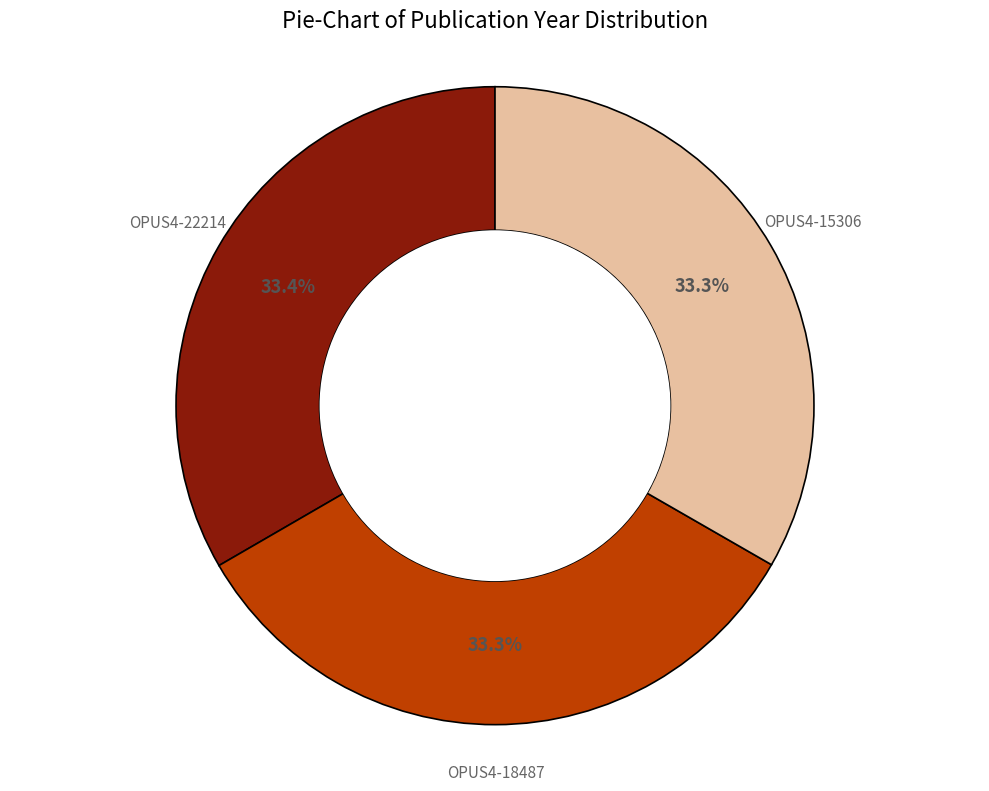

How many slices are in this pie chart?

3